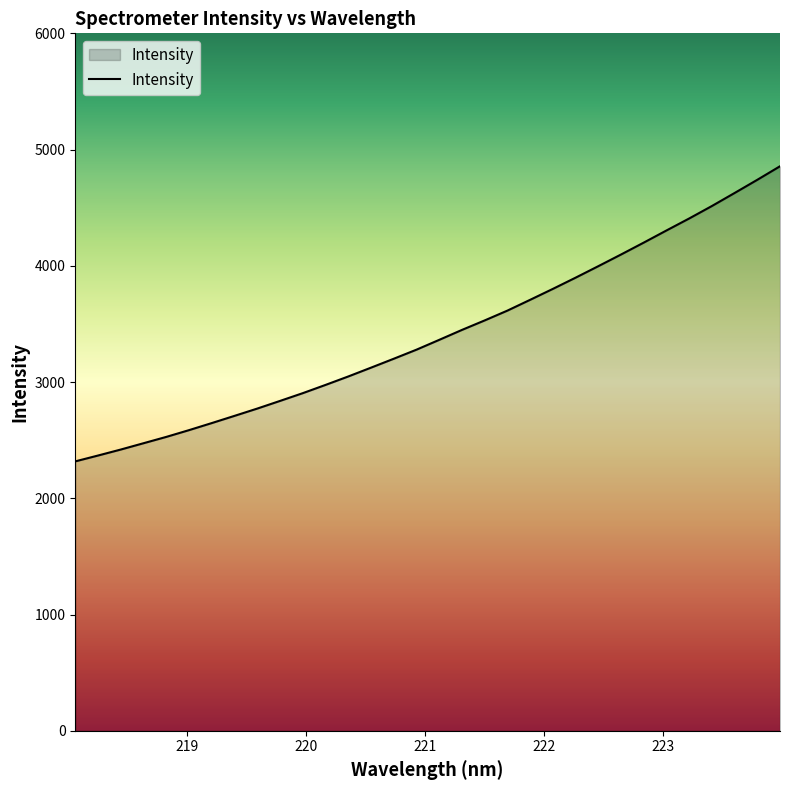

How many lines are shown in the chart?

1